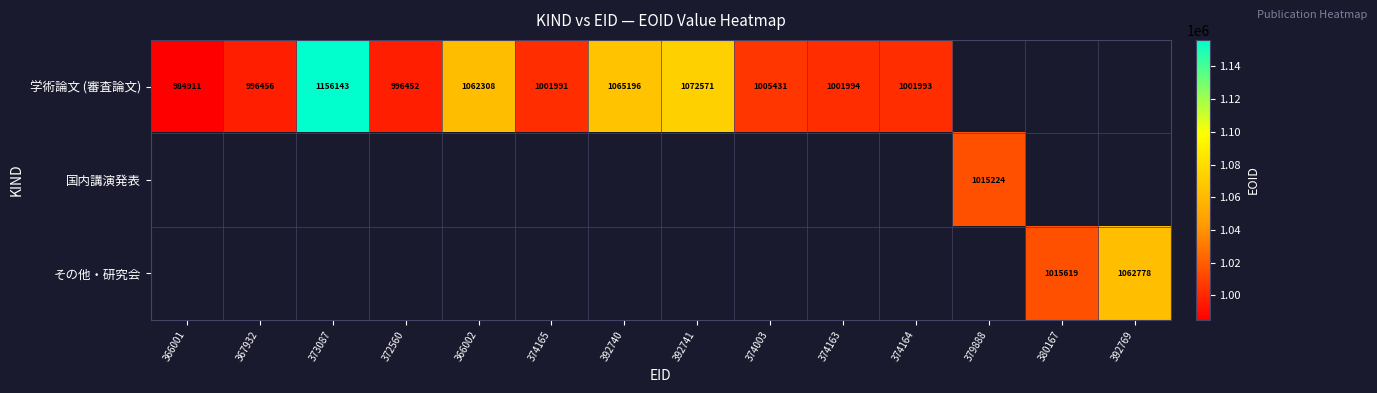

The 学術論文 (審査論文) series shows 1729441 at 374163. True or false?

False